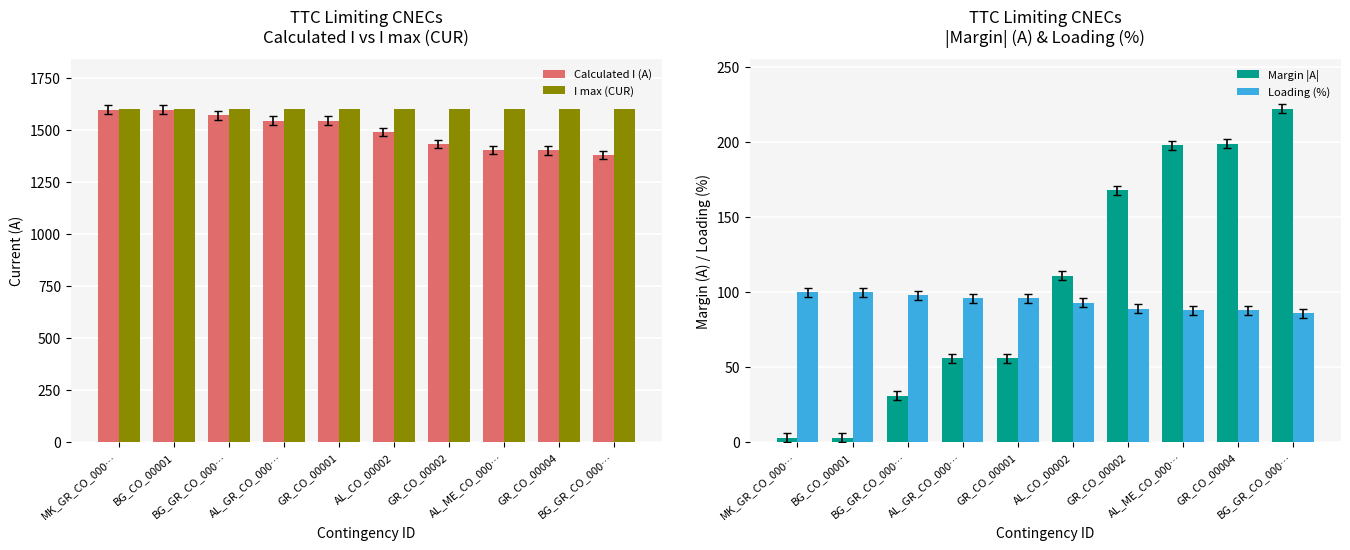

How many values in the Calculated I (A) series are below 1544?

5